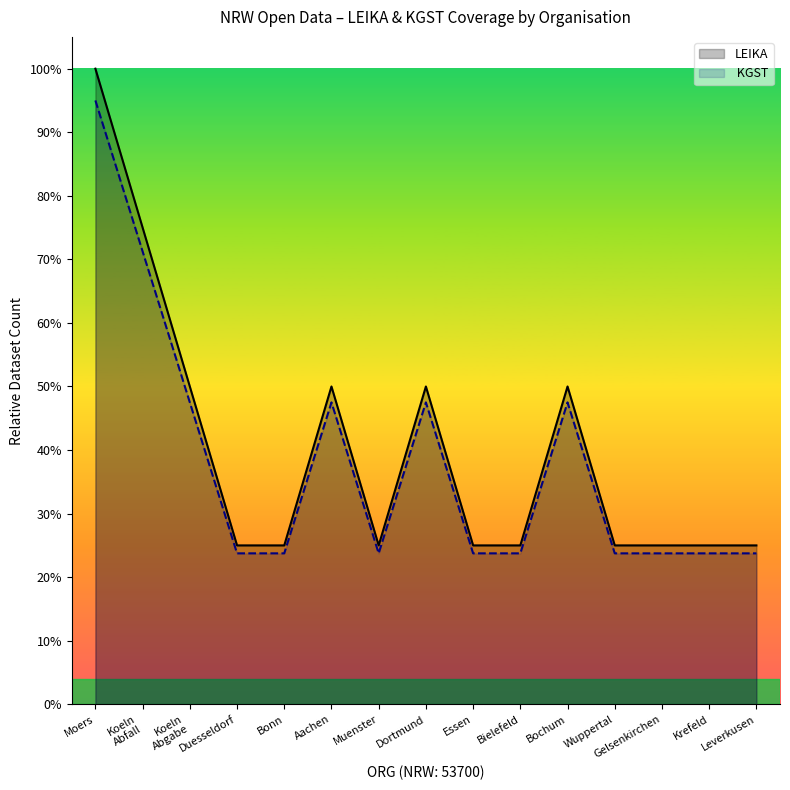

True or false: LEIKA and  KGST intersect in this chart.

False